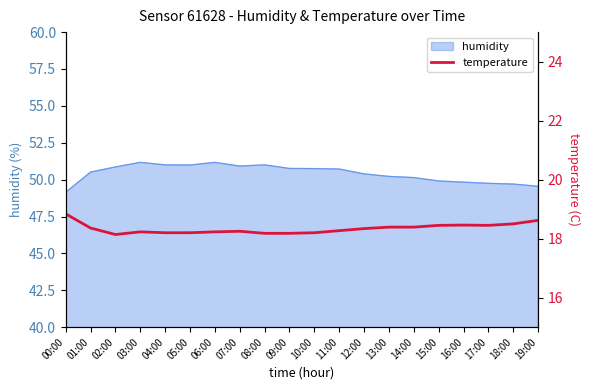

What is the difference between the values at 04:00 and 07:00?

0.1